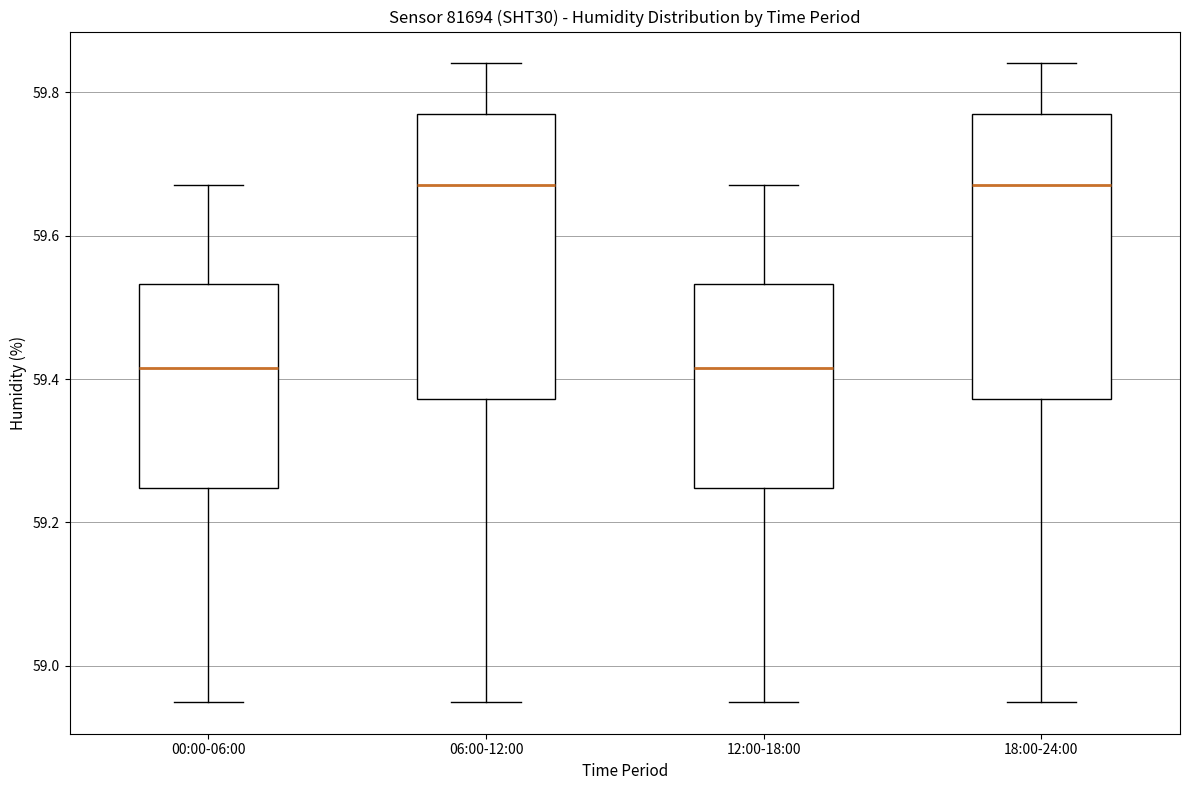

Reading left to right, transcribe this box plot: for each box, give where its median line is, the range the box spans, and where its two whiskers end, as read against the y-axis. The values are not printed on the chart, so give them approximately, as read against the axis.

00:00-06:00: median 59.42, box 59.24 to 59.54, whiskers 58.96 to 59.68
06:00-12:00: median 59.68, box 59.38 to 59.78, whiskers 58.96 to 59.84
12:00-18:00: median 59.42, box 59.24 to 59.54, whiskers 58.96 to 59.68
18:00-24:00: median 59.68, box 59.38 to 59.78, whiskers 58.96 to 59.84